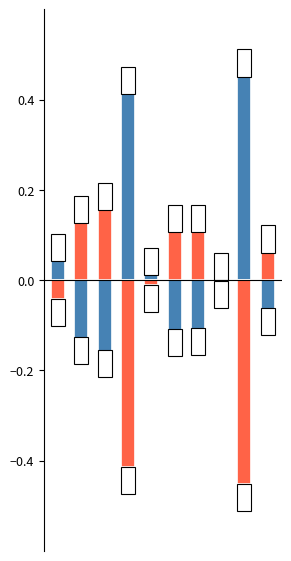

At which label does Erste Seite first exceed 0?

1